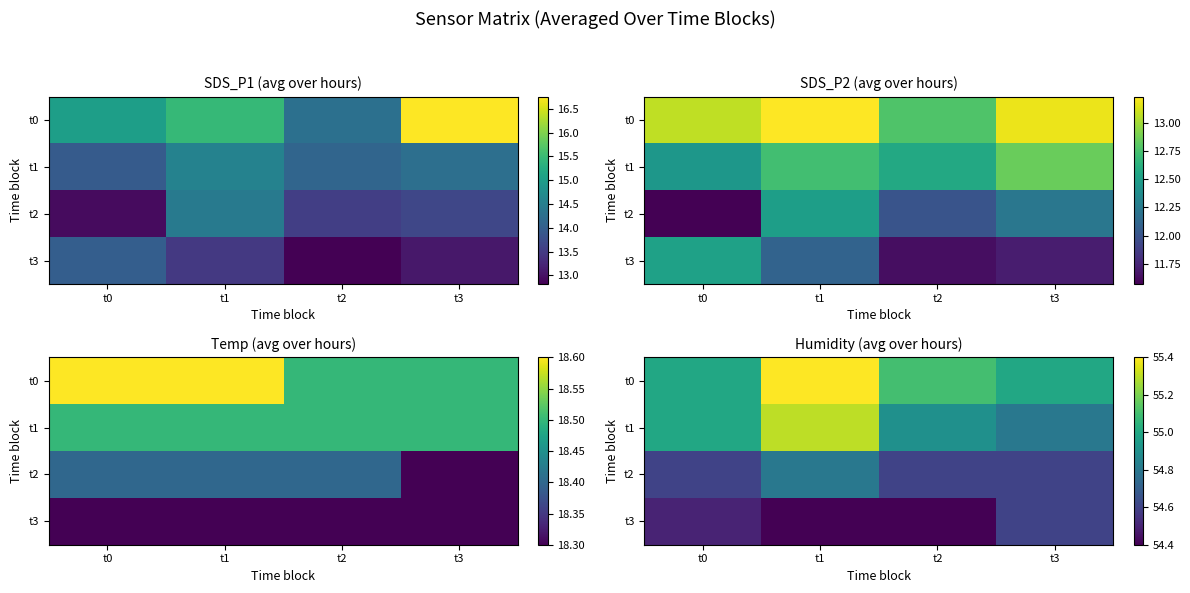

List the labels in order of t0 value, smallest first.

t0, t3, t2, t1